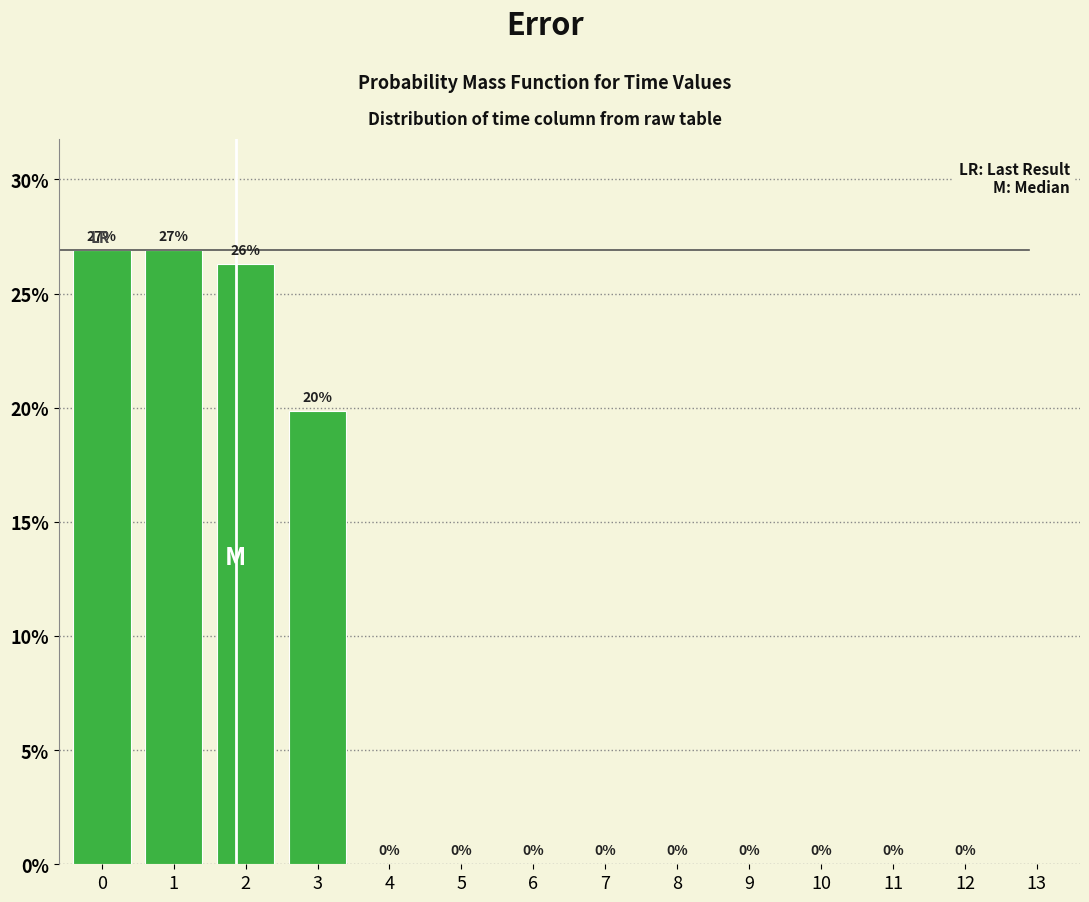

Approximately how many times larger is the value at 2 compared to 3?

1.3